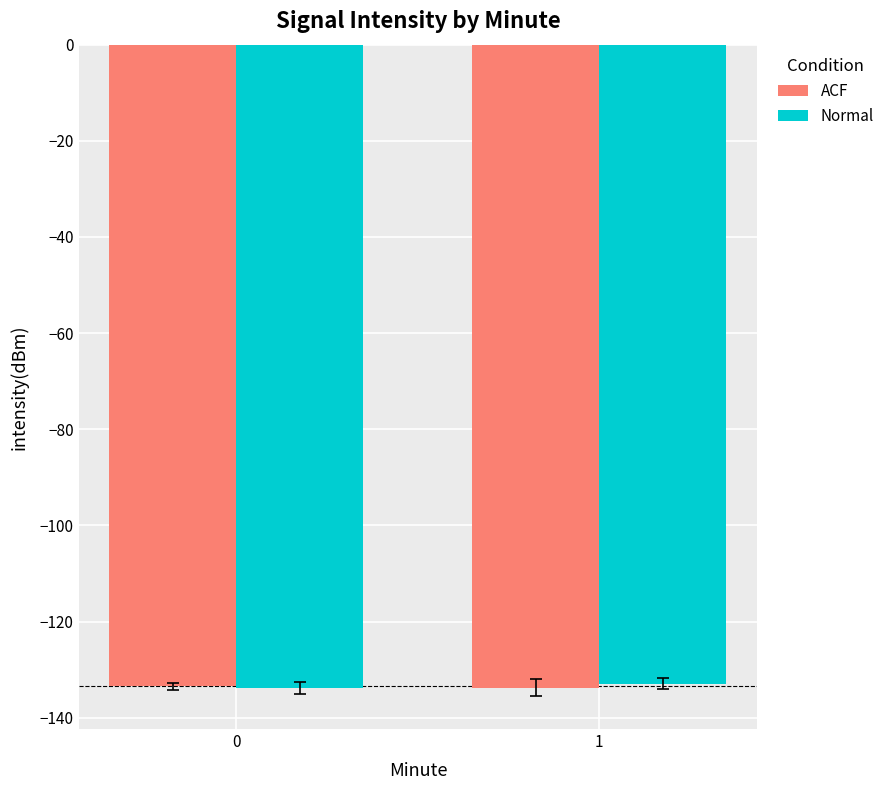

What is the spread (max minus min) of values at 1?

0.9